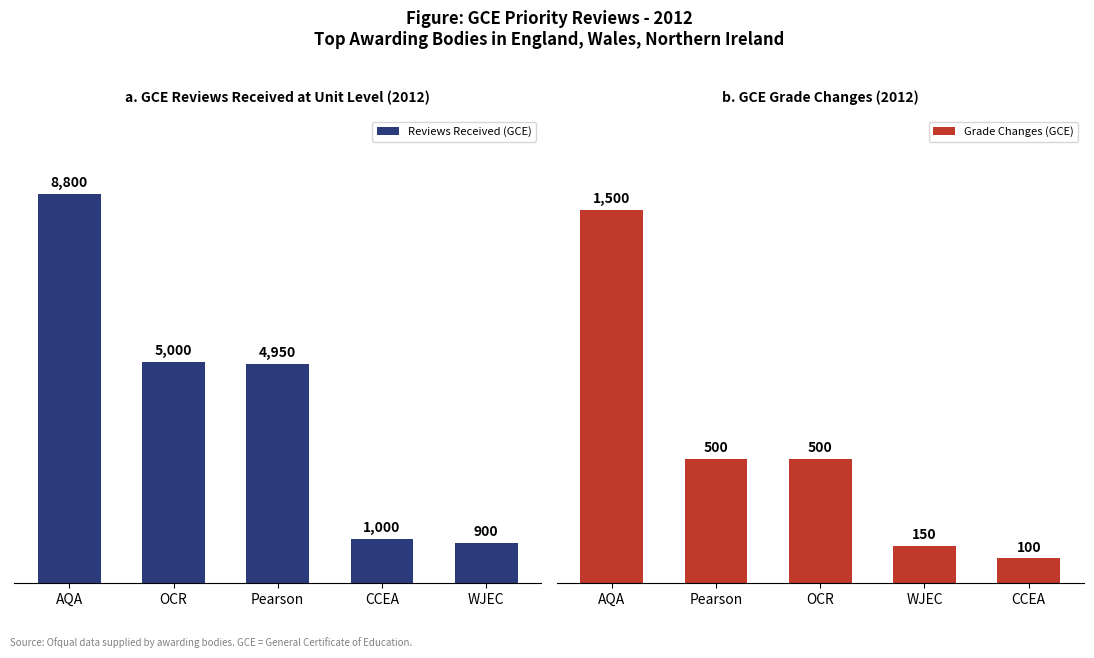

Is it true that Reviews Received (GCE) equals 252 at CCEA?

False